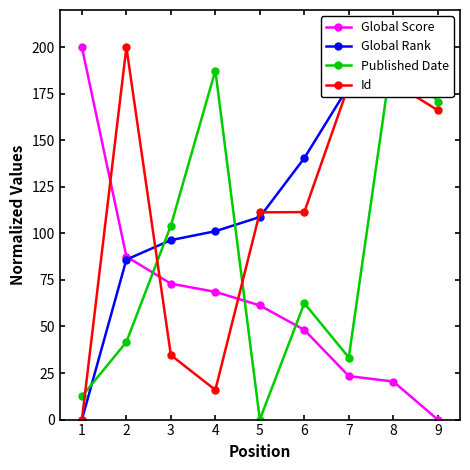

The Global Score series shows 74.8 at 9. True or false?

False